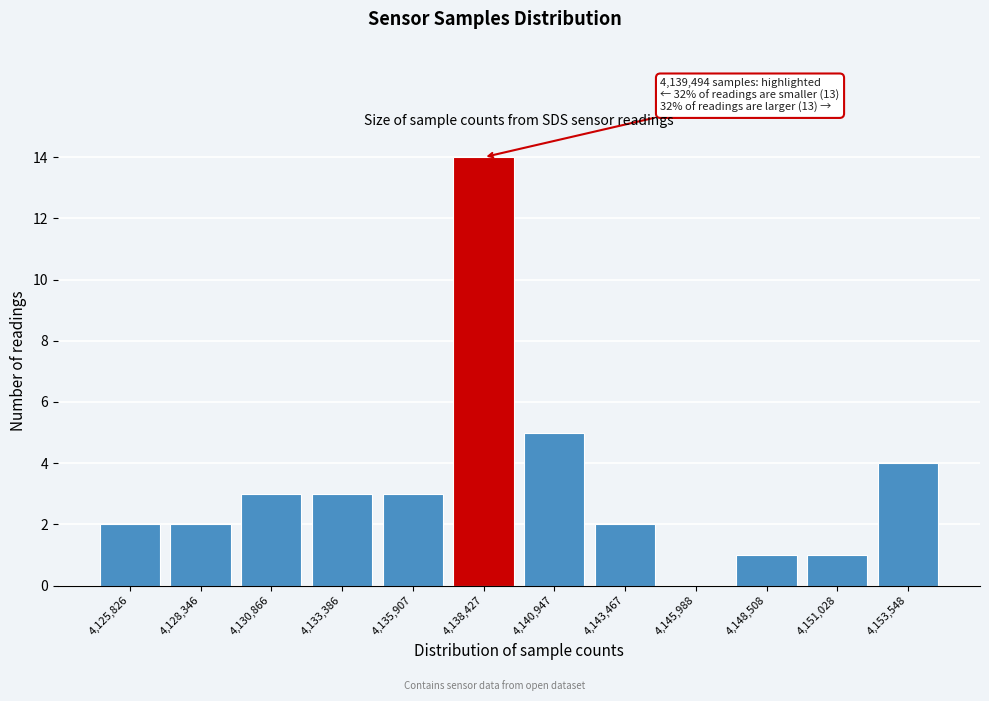

Reading left to right, transcribe all the data shown in this chart.

4,125,826=2	4,128,346=2	4,130,866=3	4,133,386=3	4,135,907=3	4,138,427=14	4,140,947=5	4,143,467=2	4,145,988=0	4,148,508=1	4,151,028=1	4,153,548=4